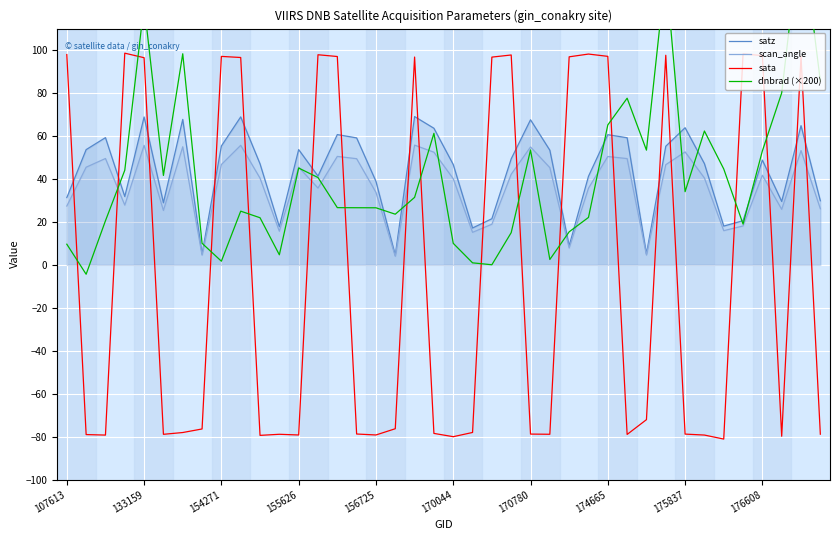

What is the highest value of the sata series?

98.6